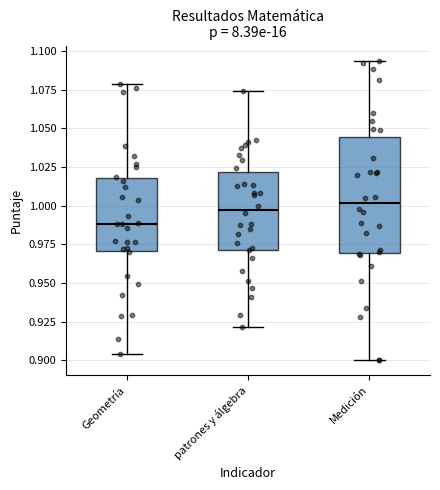

Which box is the tallest, from its lower edge to its upper edge?

Medición